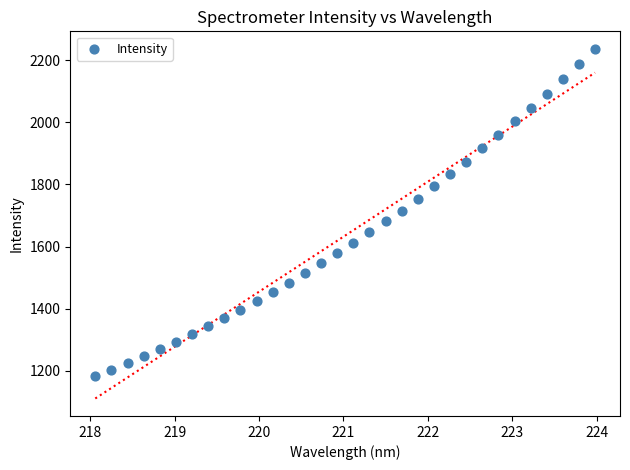

What is the range of X values (max minus min)?

5.9